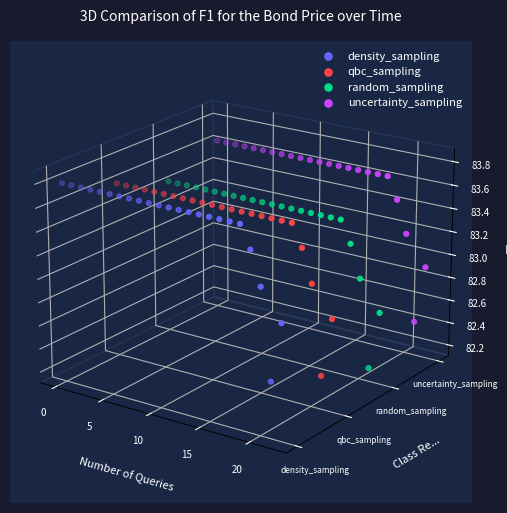

Is the value of density_sampling at 20 greater than the value of random_sampling at 22?

Yes